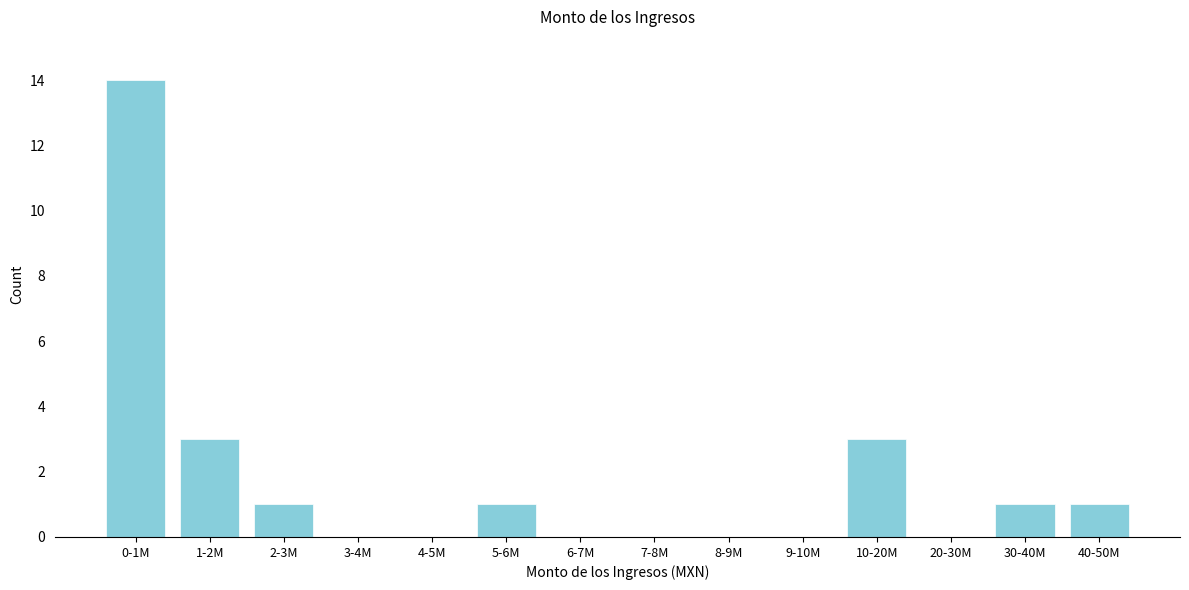

Reading left to right, what are all the values shown in this chart?

0-1M=14	1-2M=3	2-3M=1	3-4M=0	4-5M=0	5-6M=1	6-7M=0	7-8M=0	8-9M=0	9-10M=0	10-20M=3	20-30M=0	30-40M=1	40-50M=1